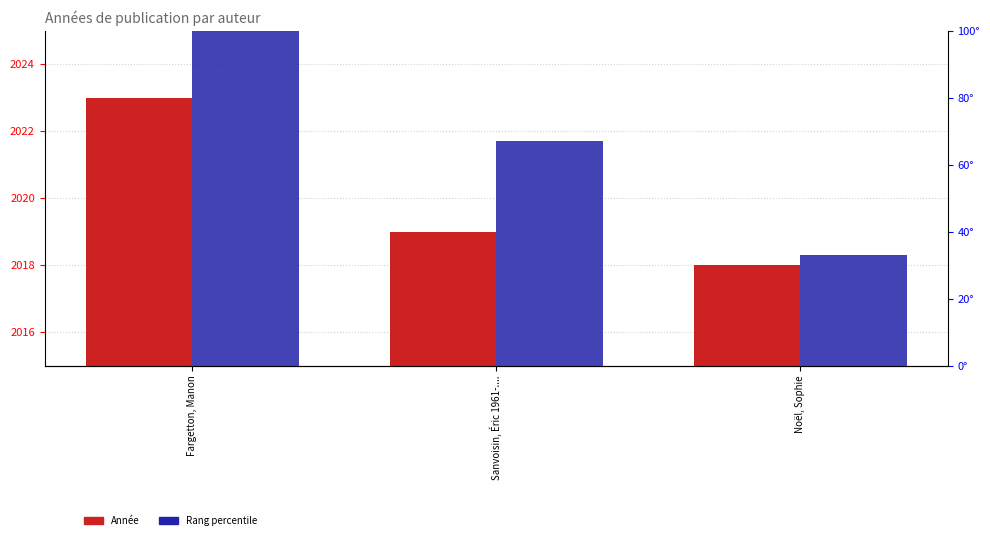

The Rang percentile series shows 145 at Fargetton, Manon. True or false?

False